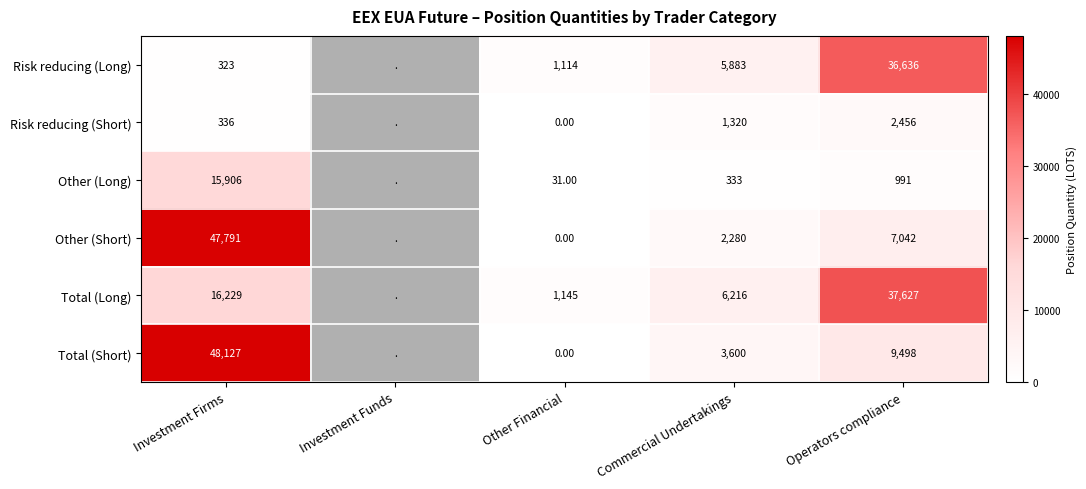

What is the sum of the Total (Long) values at Other Financial and Commercial Undertakings?

7361